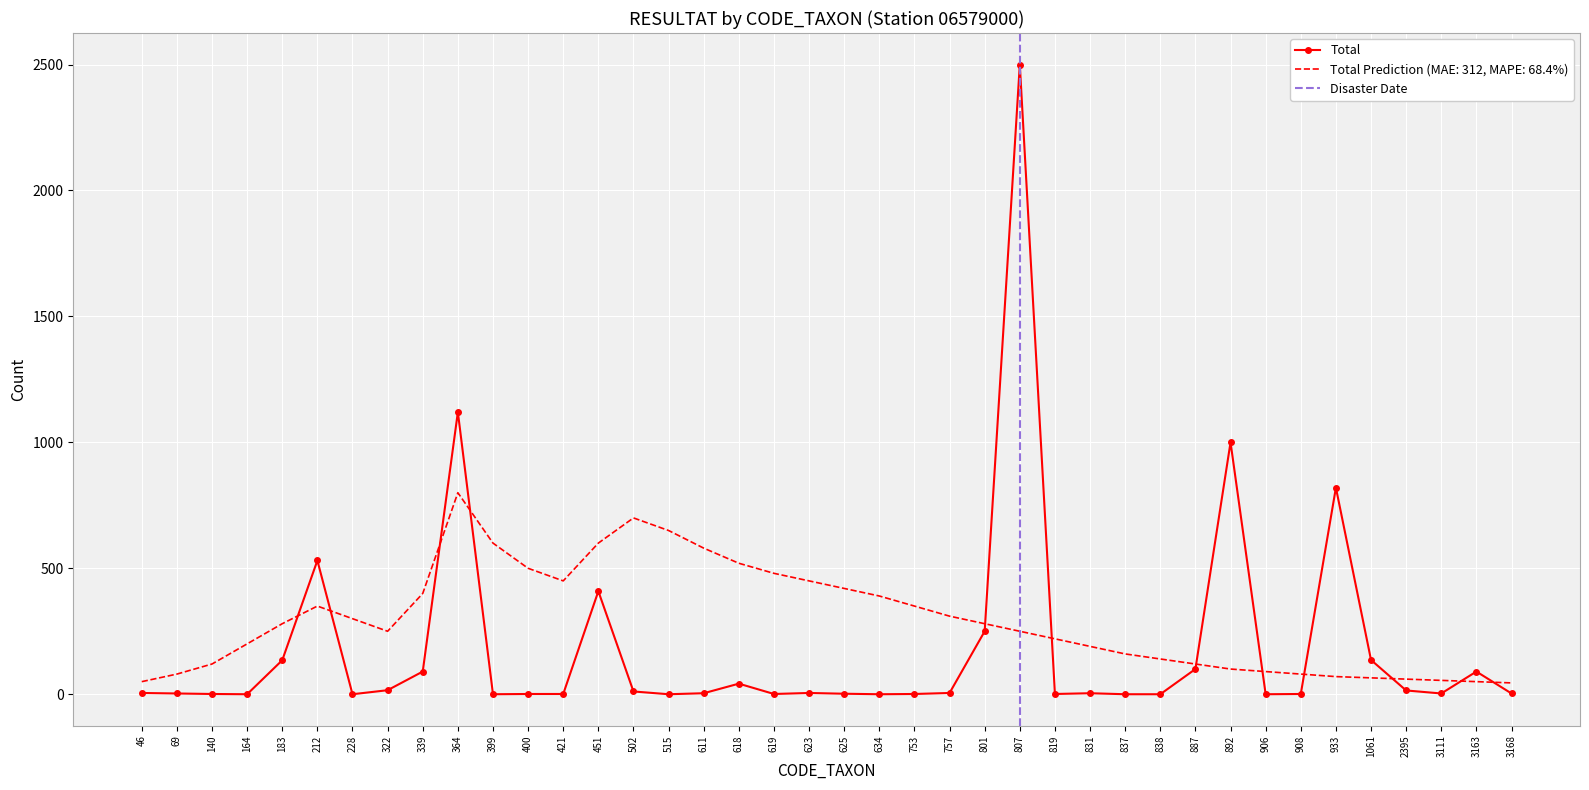

Which series has the widest spread of values?

Total RESULTAT